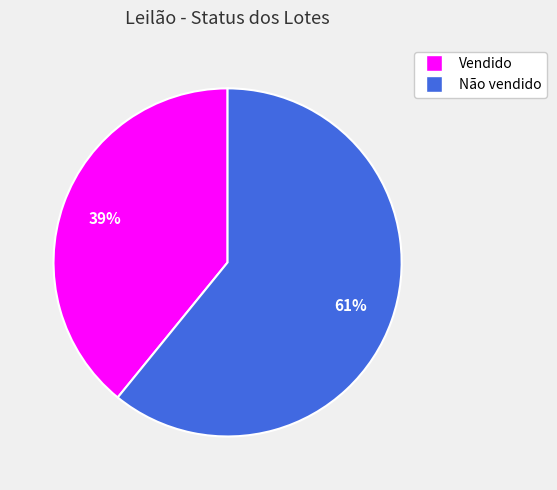

Which slice is the largest?

Não vendido